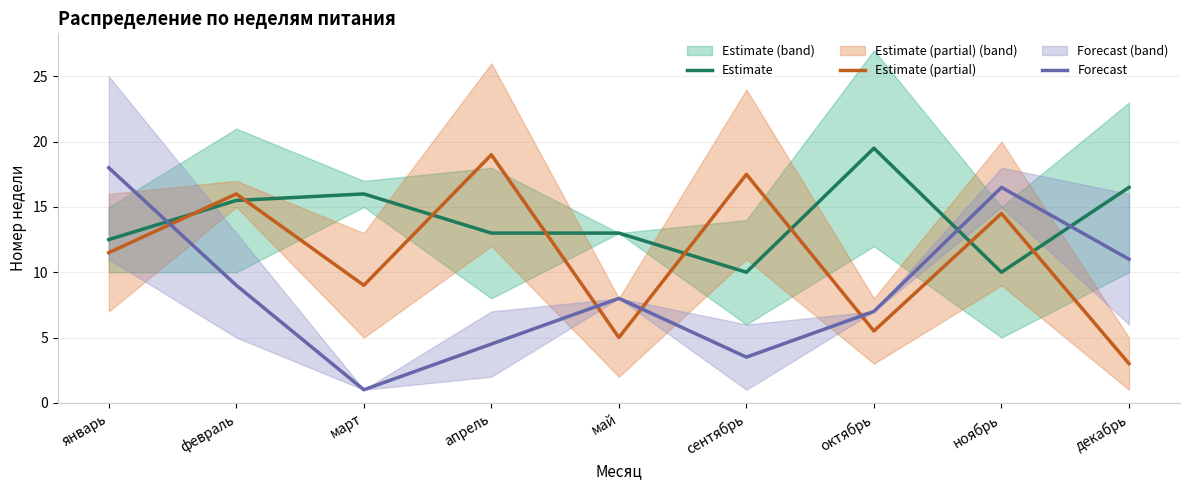

What is the difference between the maximum and second lowest values in the Estimate (partial) series?

14.0